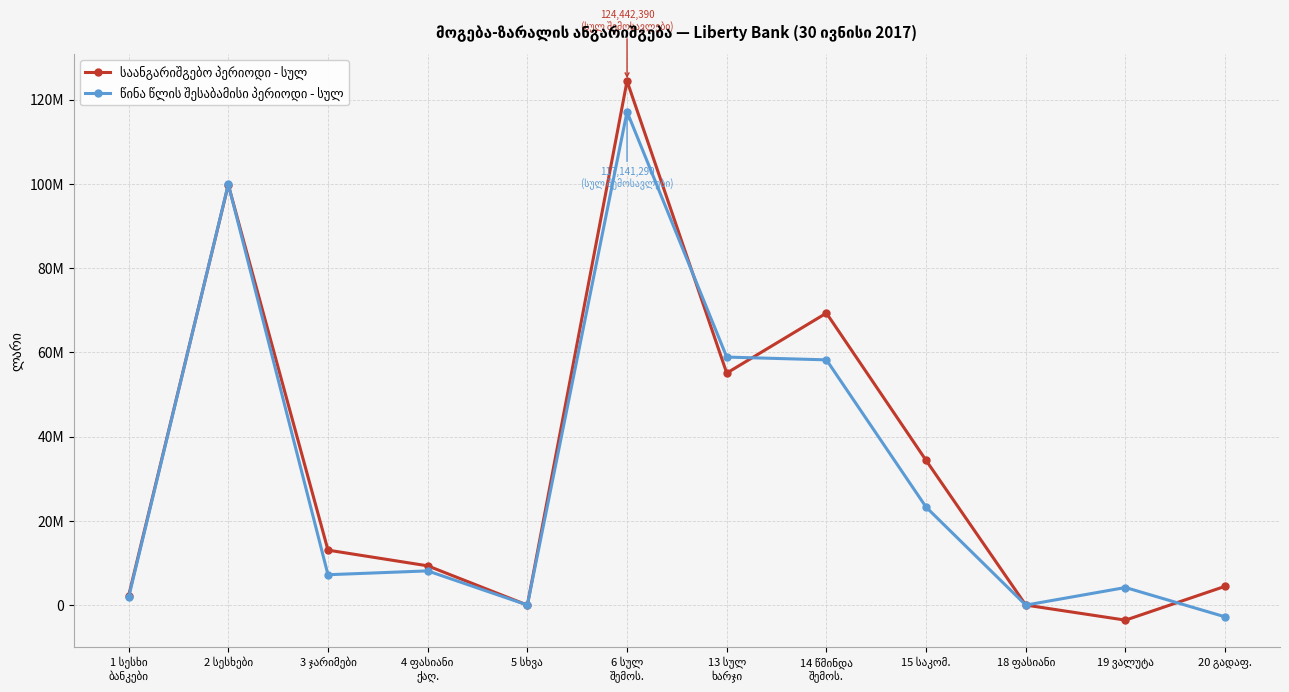

Is this an area chart (filled region under the line)?

No